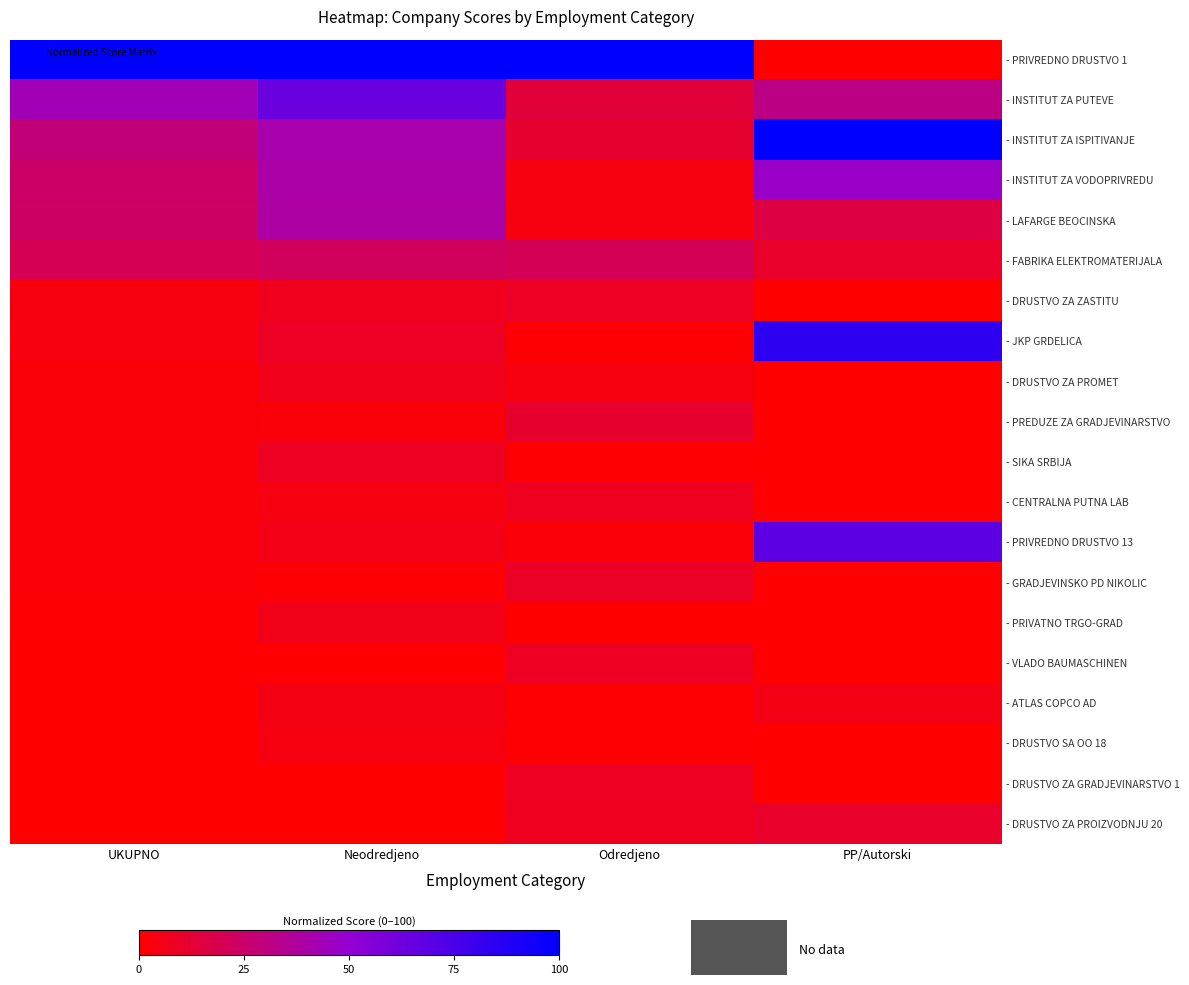

Which label corresponds to the largest value in the chart?

UKUPNO